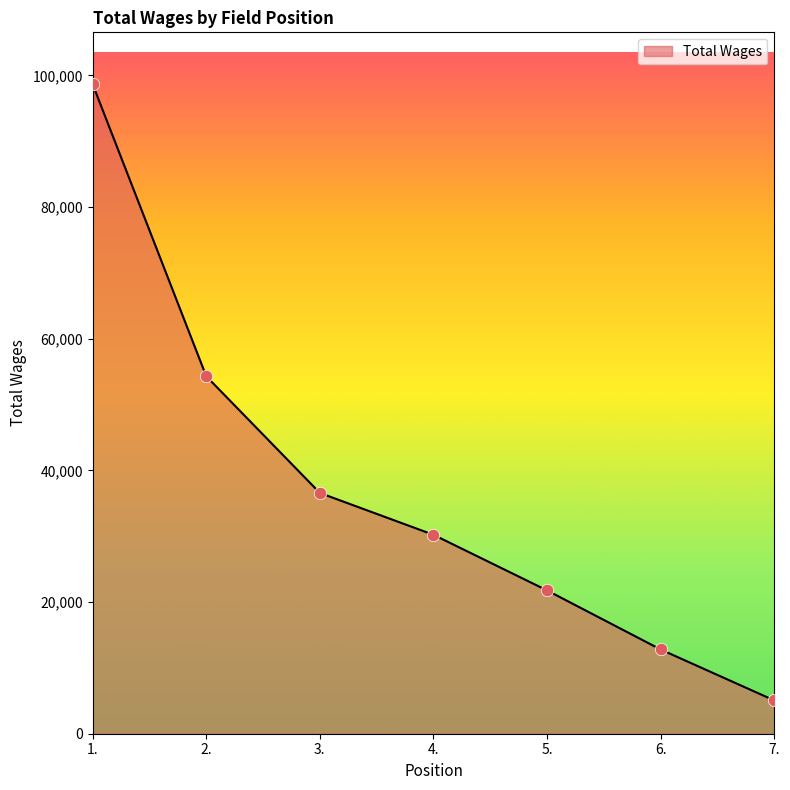

Approximately how many times larger is the value at 6. compared to 5.?

0.6